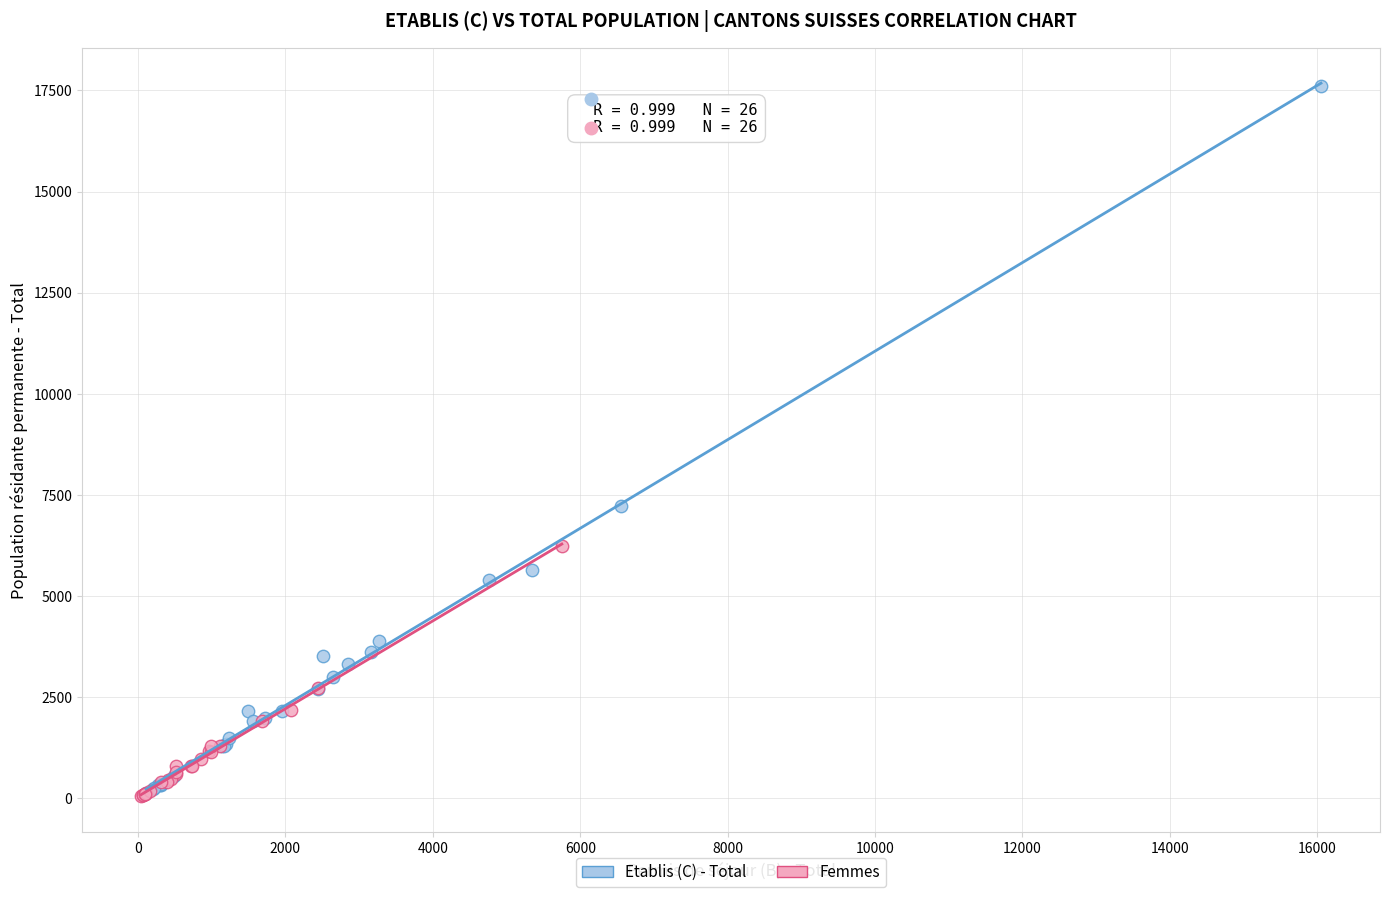

Which series has the widest spread of Y values?

Etablis (C) - Total